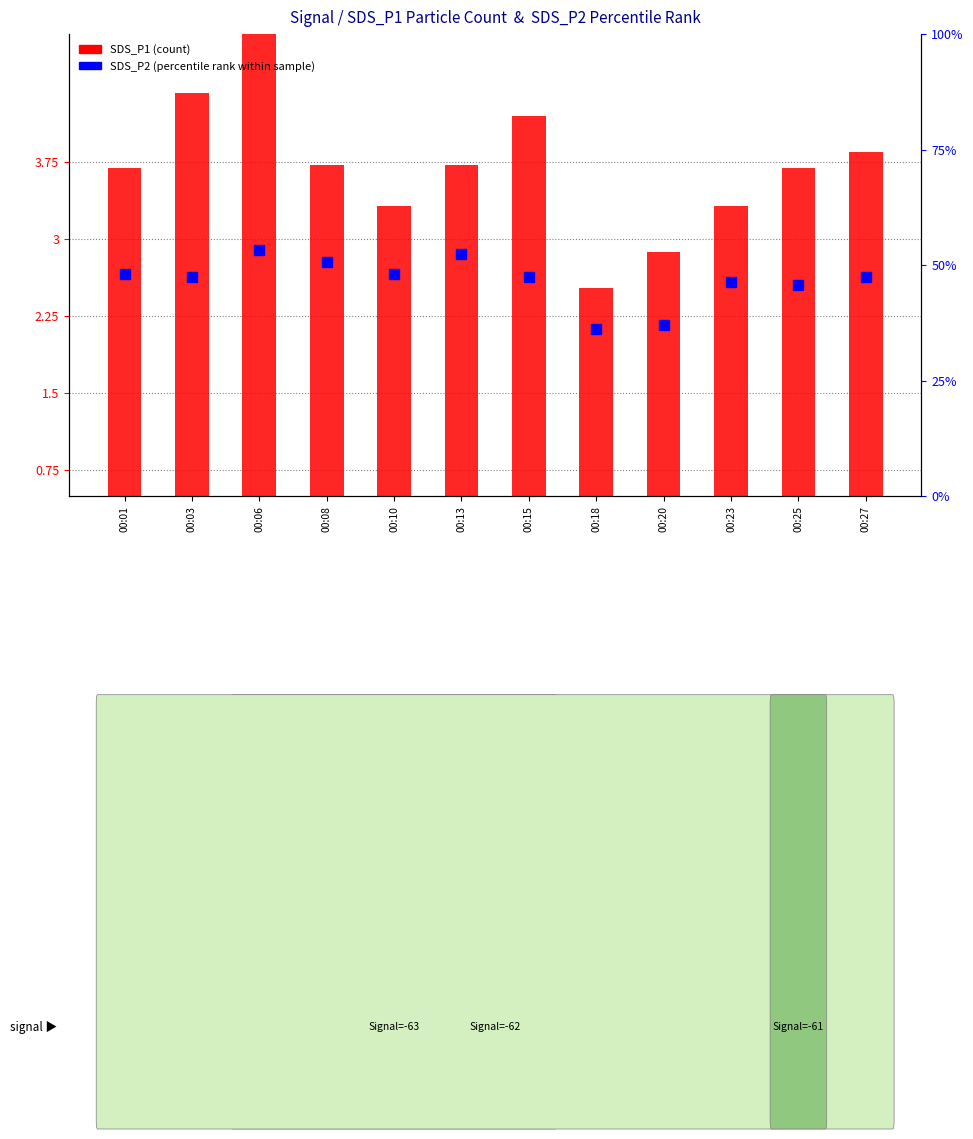

At which category does the chart reach its peak across all series?

00:06